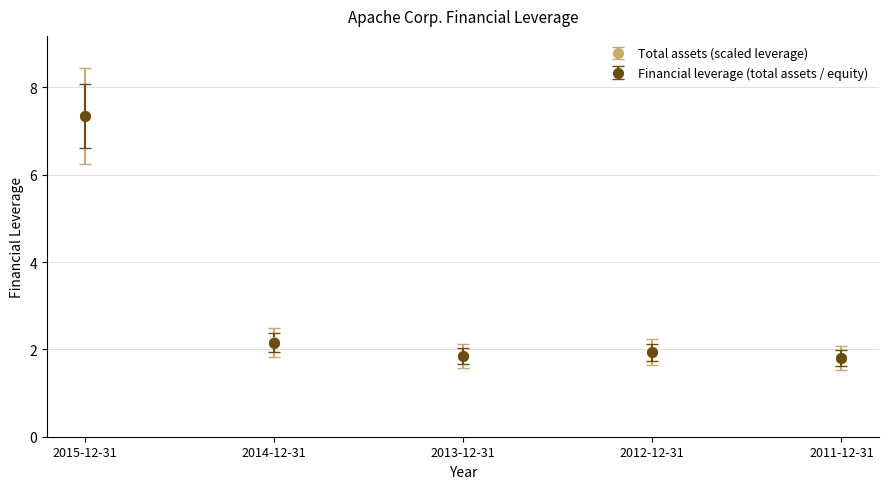

Which series has the largest range (max minus min)?

Financial leverage (total assets / equity)